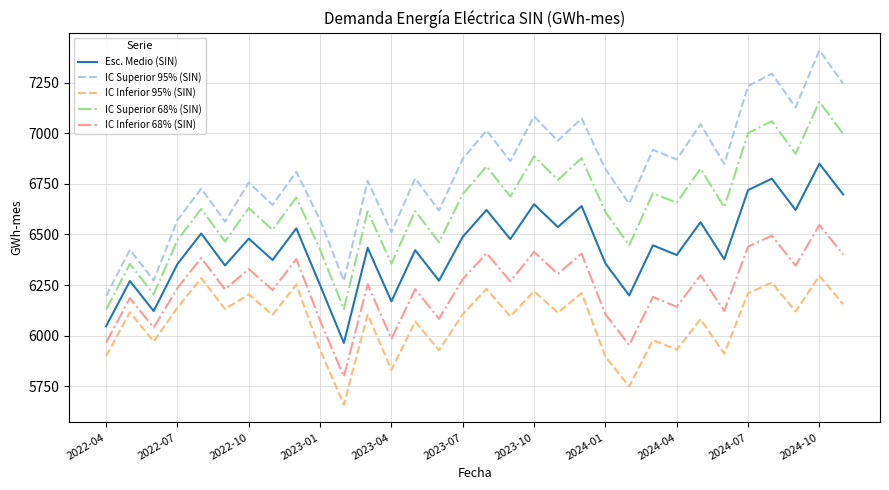

How many interior local valleys does the IC Inferior 68% (SIN) series have?

12